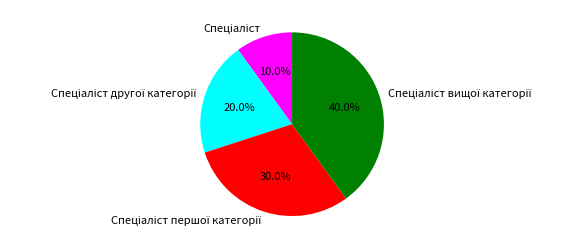

Is there a majority slice in this chart?

No